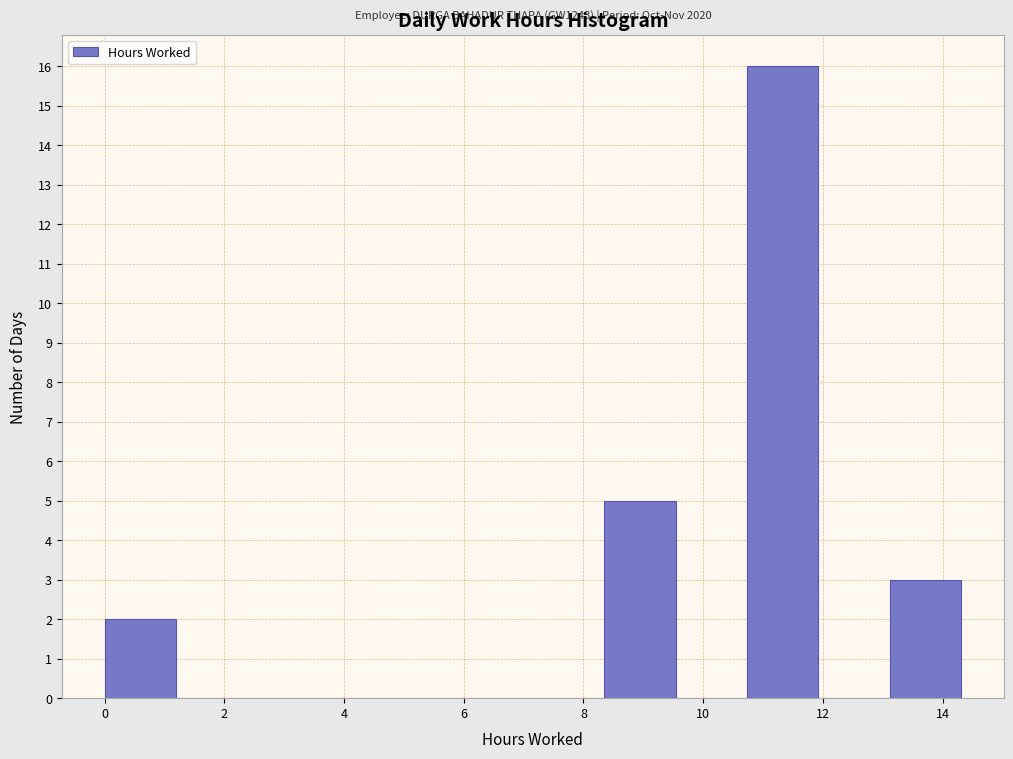

Over which range of the x-axis is the bar tallest?

10.8 to 12.0